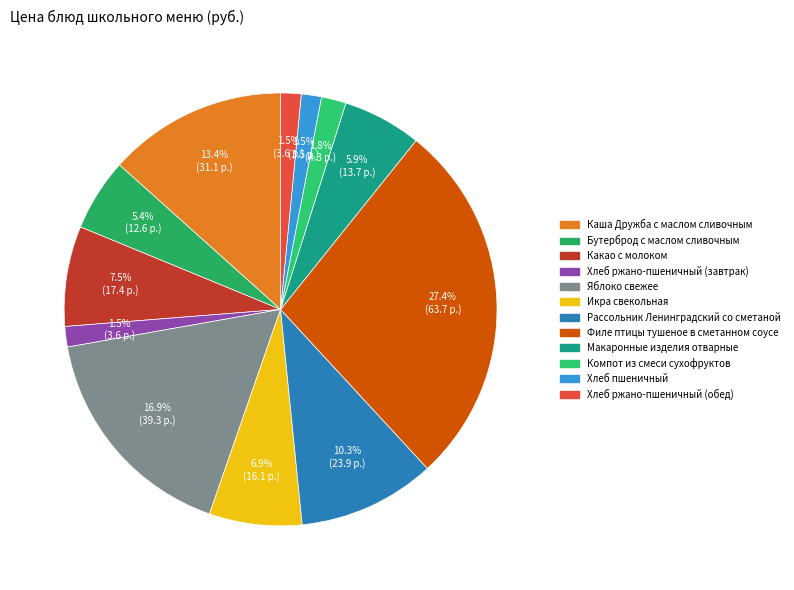

What is the change in value from Какао с молоком to Макаронные изделия отварные?

-3.7